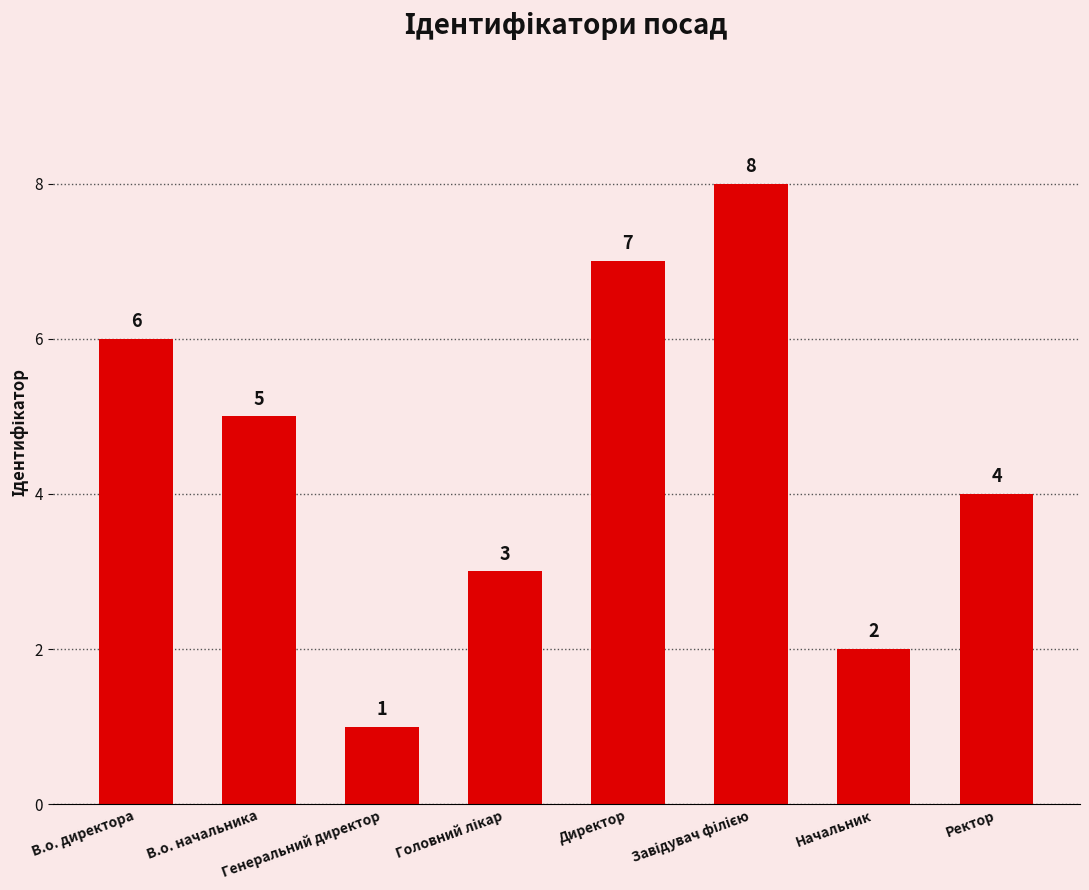

What is the change in value from В.о. директора to В.о. начальника?

-1